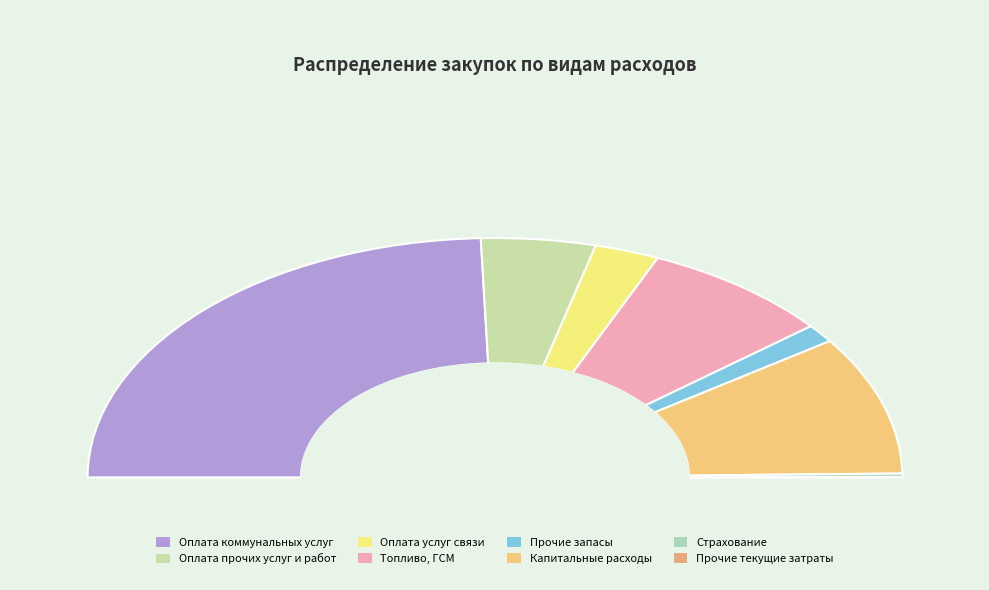

Is there any slice that represents more than half of the pie?

No